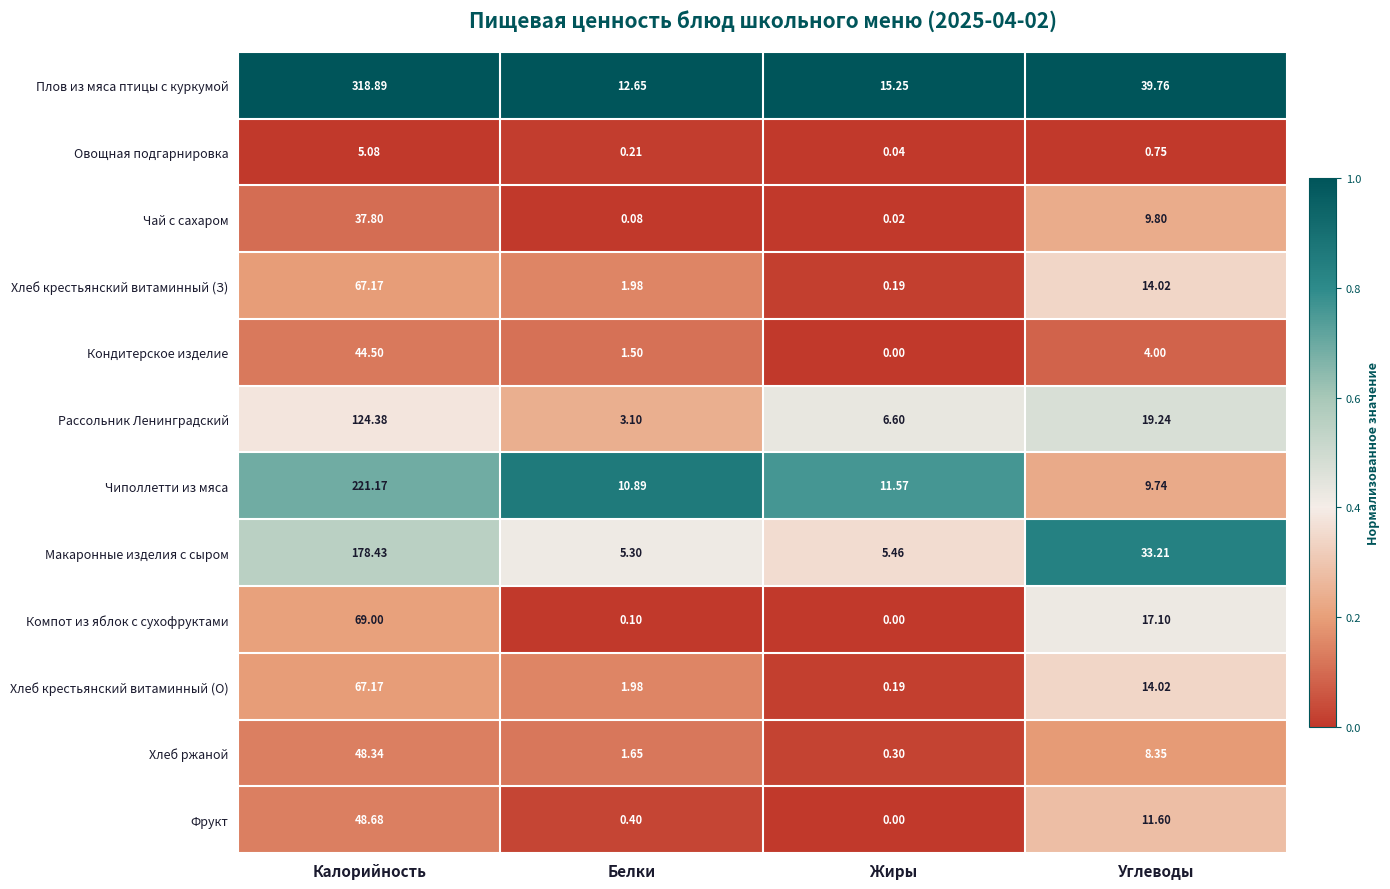

Which series has the widest spread of values?

Плов из мяса птицы с куркумой